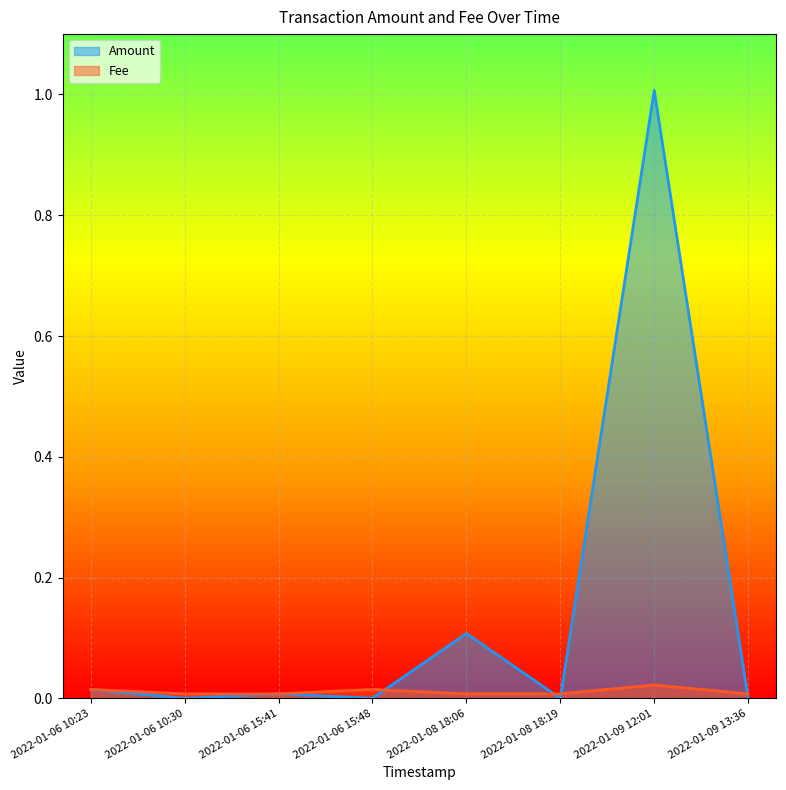

Which series has the widest spread of values?

Amount